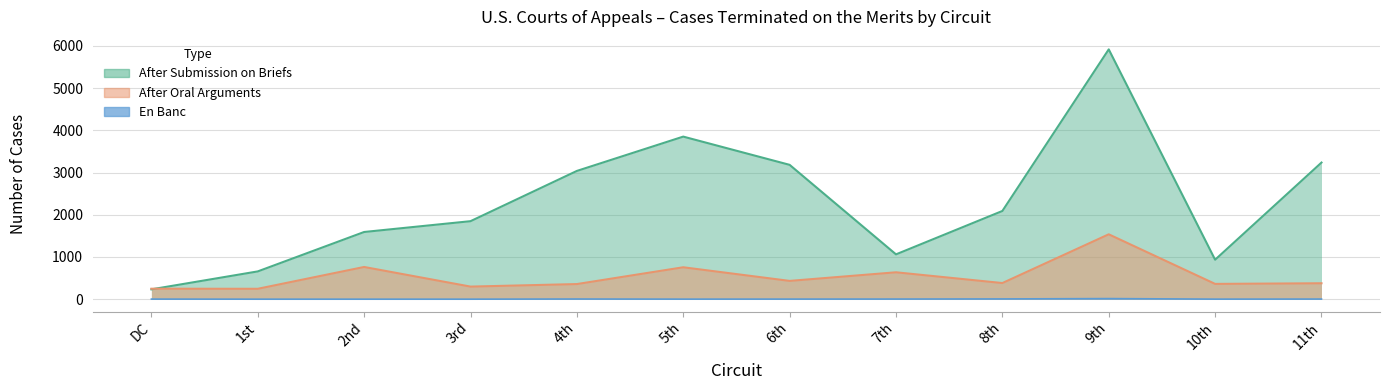

Reading left to right, what are all the values shown in this chart?

Total Excl. Consolidated: 233	658	1592	1848	3039	3852	3183	1062	2090	5919	935	3237
After Oral Arguments: 248	246	763	298	358	756	433	637	382	1537	362	377
En Banc Oral: 2	0	0	0	4	1	2	3	6	14	1	3